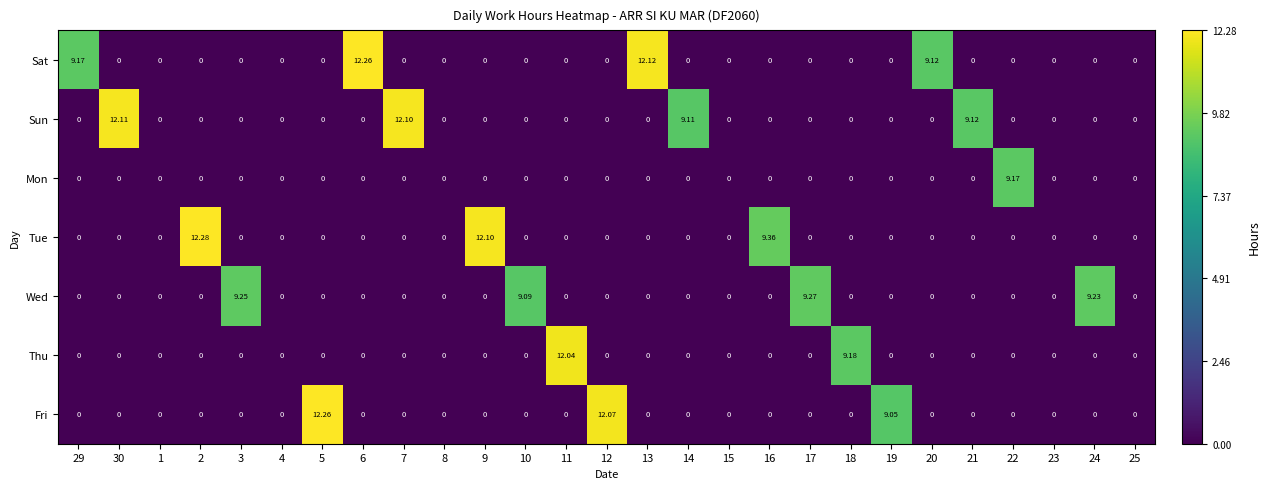

Which series has the largest total across all categories?

Sat